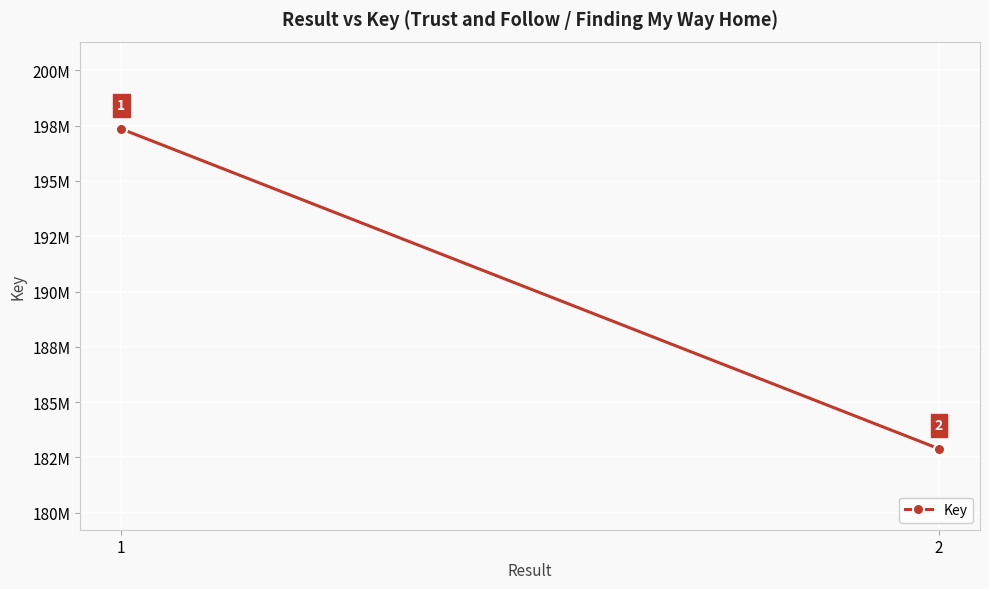

What is the approximate value at 1, to the nearest 10?

197352940